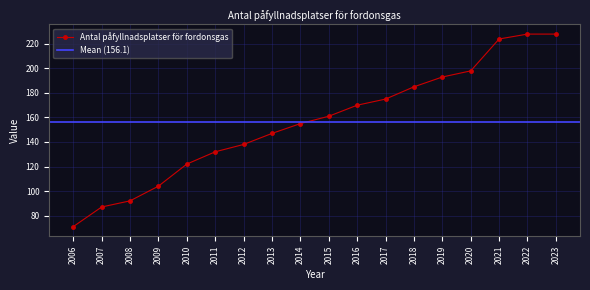

True or false: the data has more than 1 interior local peaks.

False